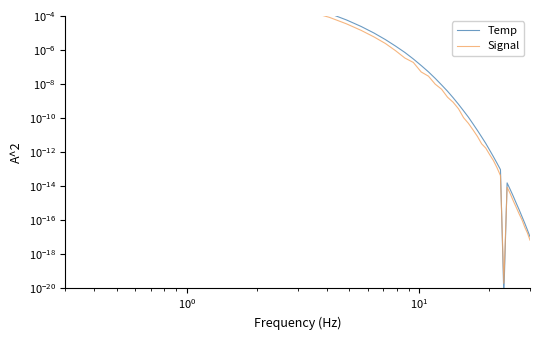

At $\mathdefault{10^{0}}$, list the series in order from largest to smallest.

Temp, Signal